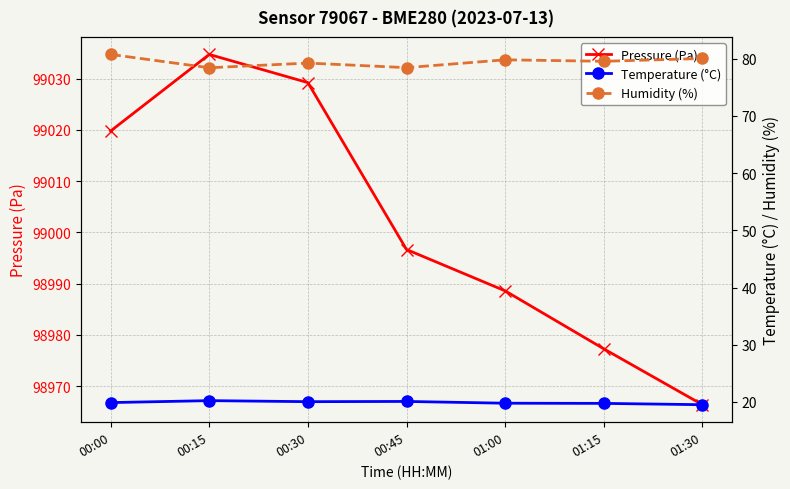

In Temperature (°C), how many points are higher than both neighbors (excluding endpoints)?

2